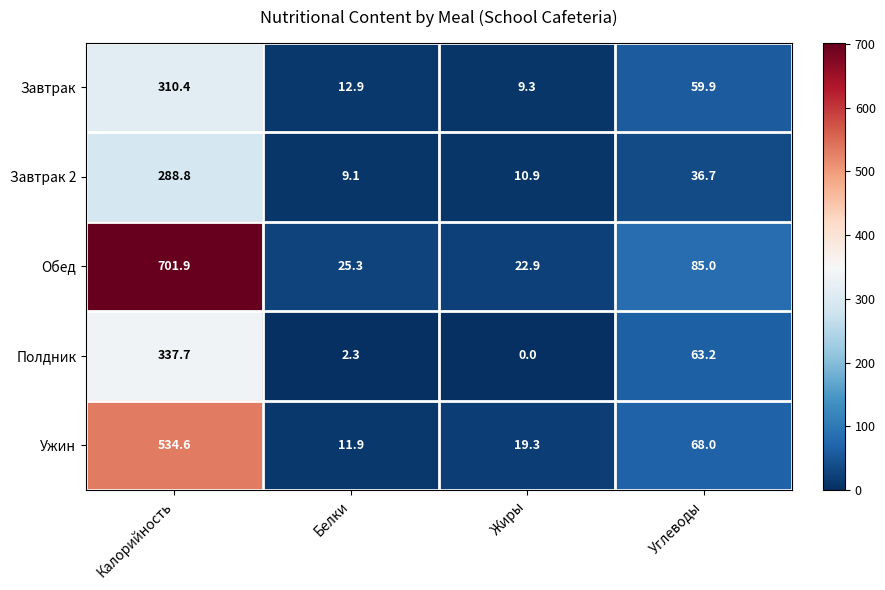

Reading left to right, extract all data points from this chart.

Завтрак: 310.4	12.9	9.3	59.9
Завтрак 2: 288.8	9.1	10.9	36.7
Обед: 701.9	25.3	22.9	85.0
Полдник: 337.7	2.3	0.0	63.2
Ужин: 534.6	11.9	19.3	68.0